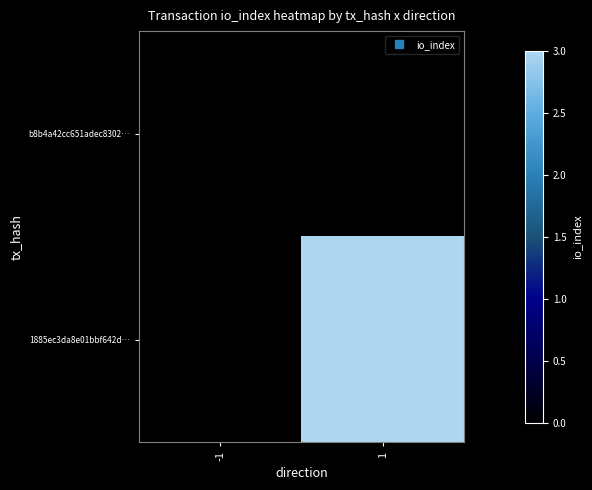

List the series in order of their peak value, highest first.

1885ec3da8e01bbf642d…, b8b4a42cc651adec8302…